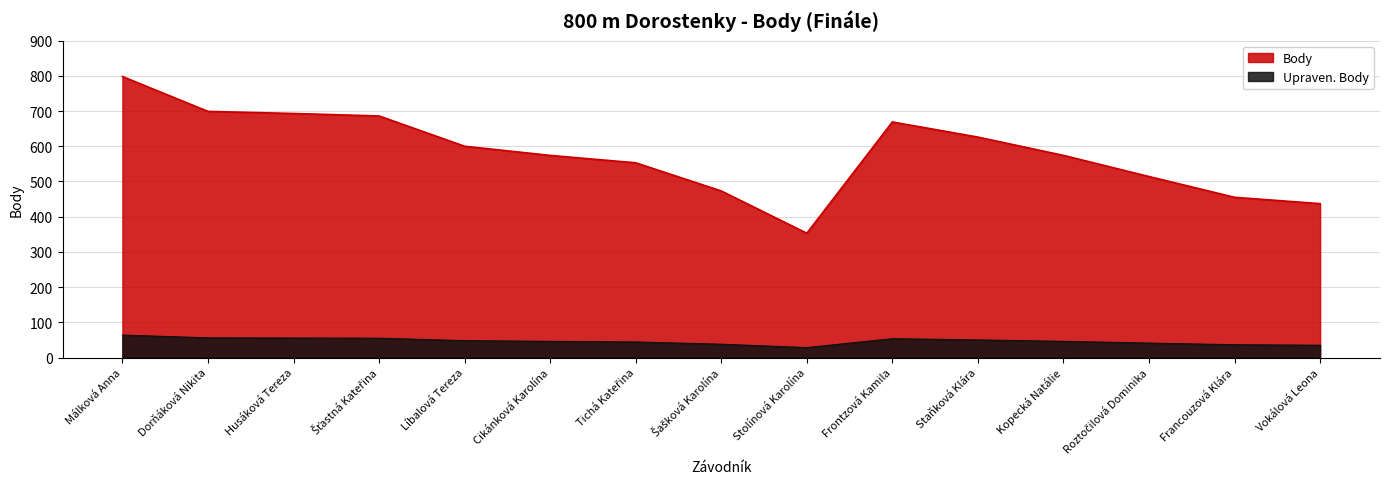

What is the ratio of the value at Husáková Tereza to the value at Vokálová Leona?

1.6